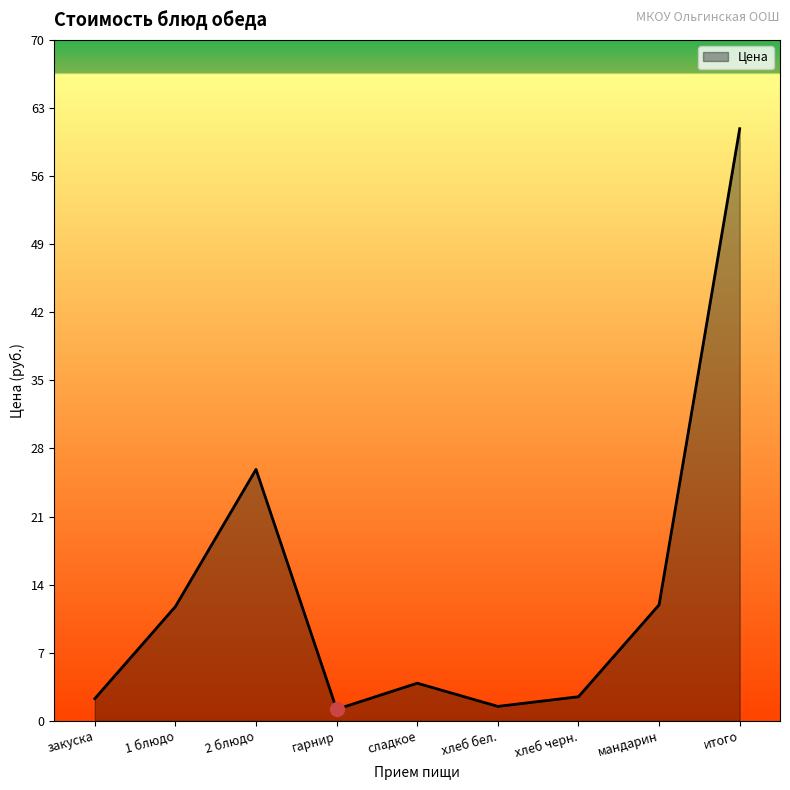

What is the sum of the values at 1 блюдо and хлеб бел.?

13.3